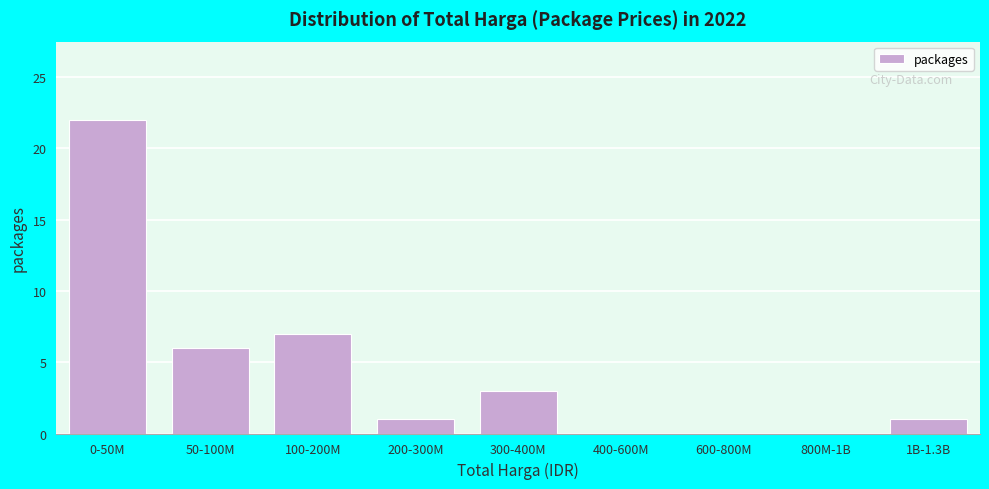

Reading left to right, transcribe all the data shown in this chart.

0-50M=22	50-100M=6	100-200M=7	200-300M=1	300-400M=3	400-600M=0	600-800M=0	800M-1B=0	1B-1.3B=1